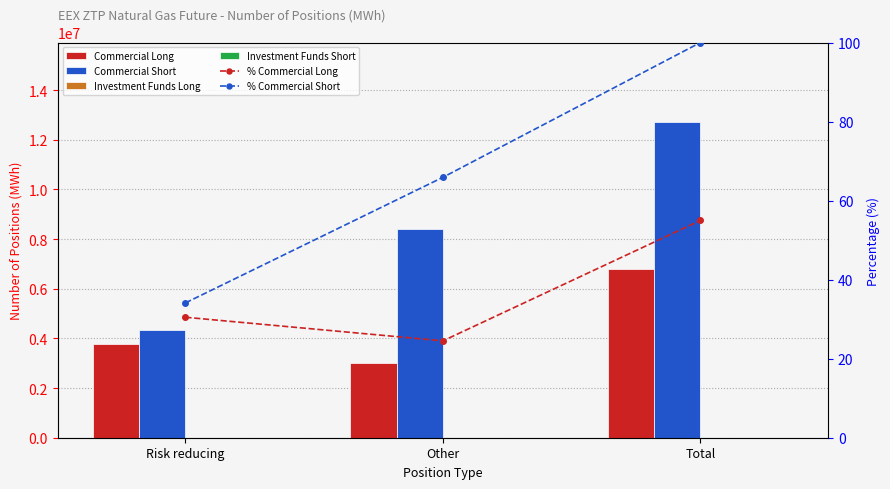

Is it true that % Commercial Short equals 49.9 at Total?

False